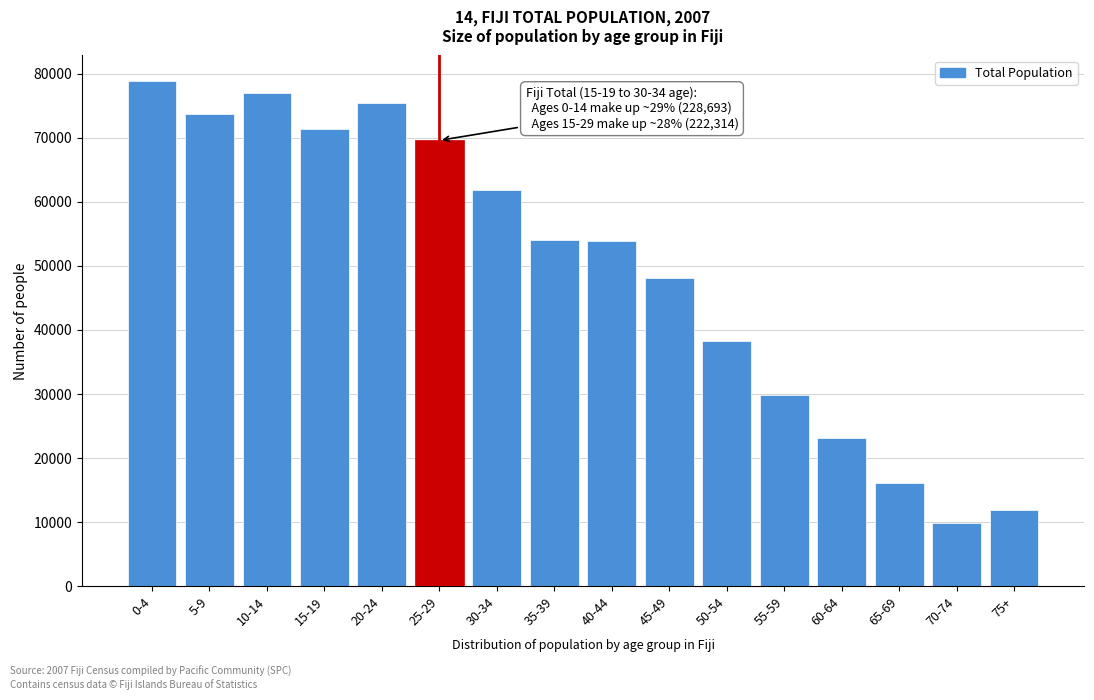

What is the value of the 13th bar from the left?

23074